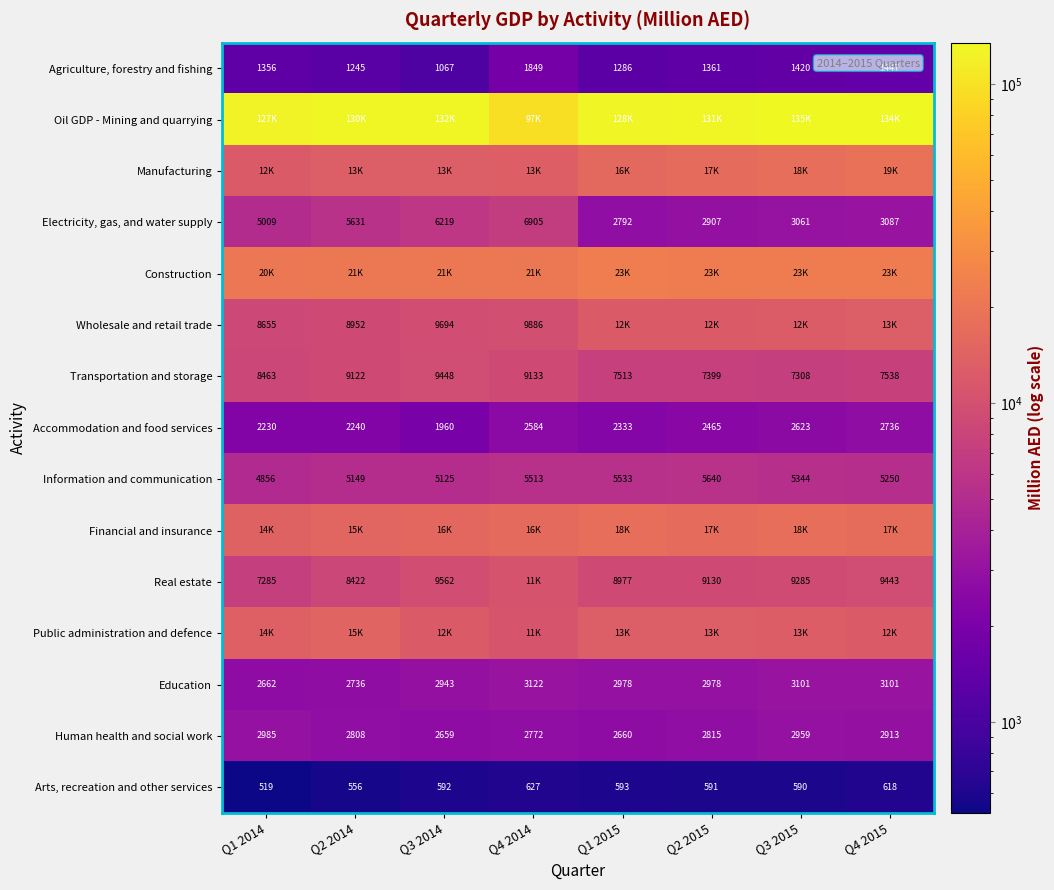

What is the minimum value shown in the chart?

518.8